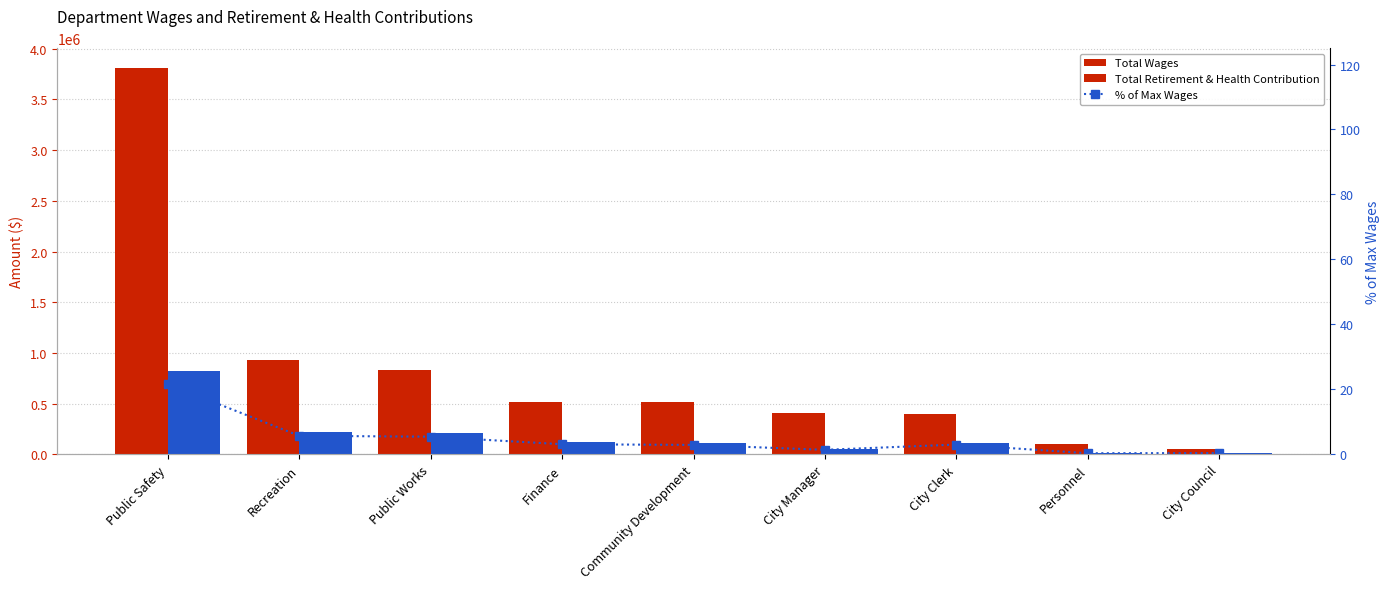

List the labels in order of % of Max Wages value, largest first.

Public Safety, Recreation, Public Works, Finance, City Clerk, Community Development, City Manager, City Council, Personnel